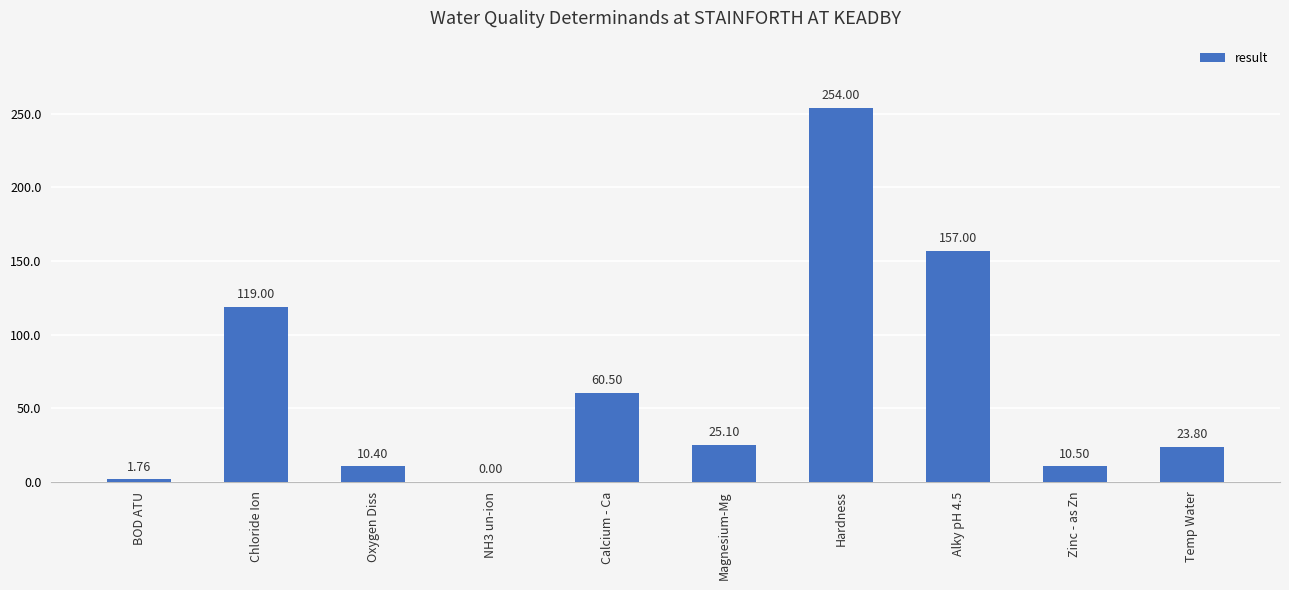

How many data points does each series have?

10